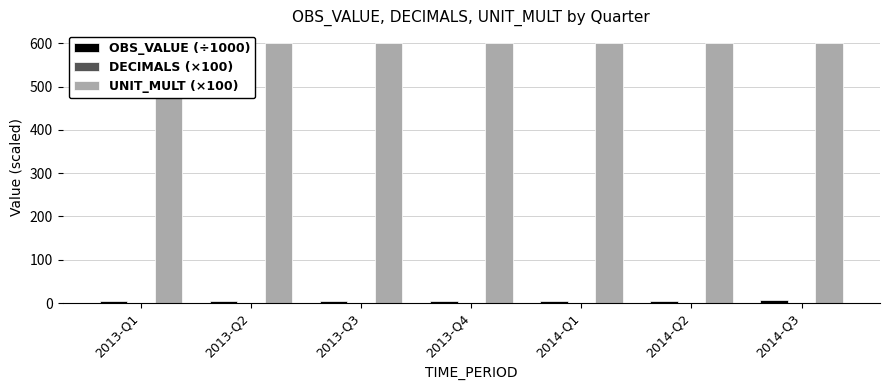

What is the average value of the UNIT_MULT (×100) series?

600.0